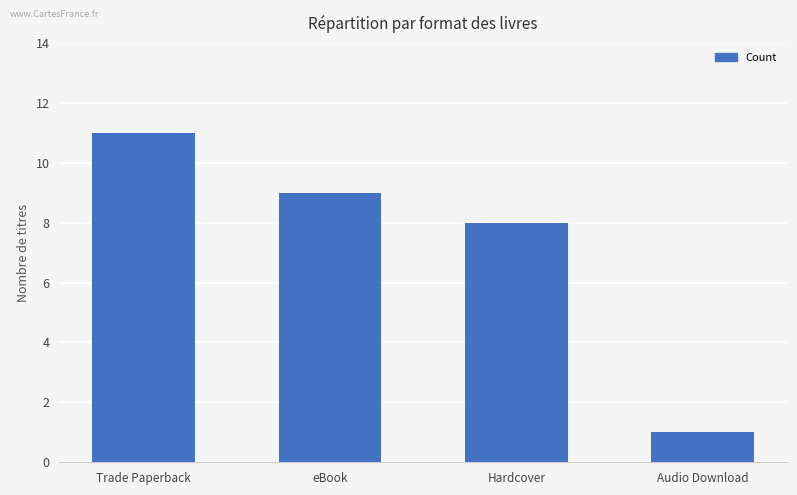

Does the chart contain stacked bars?

No